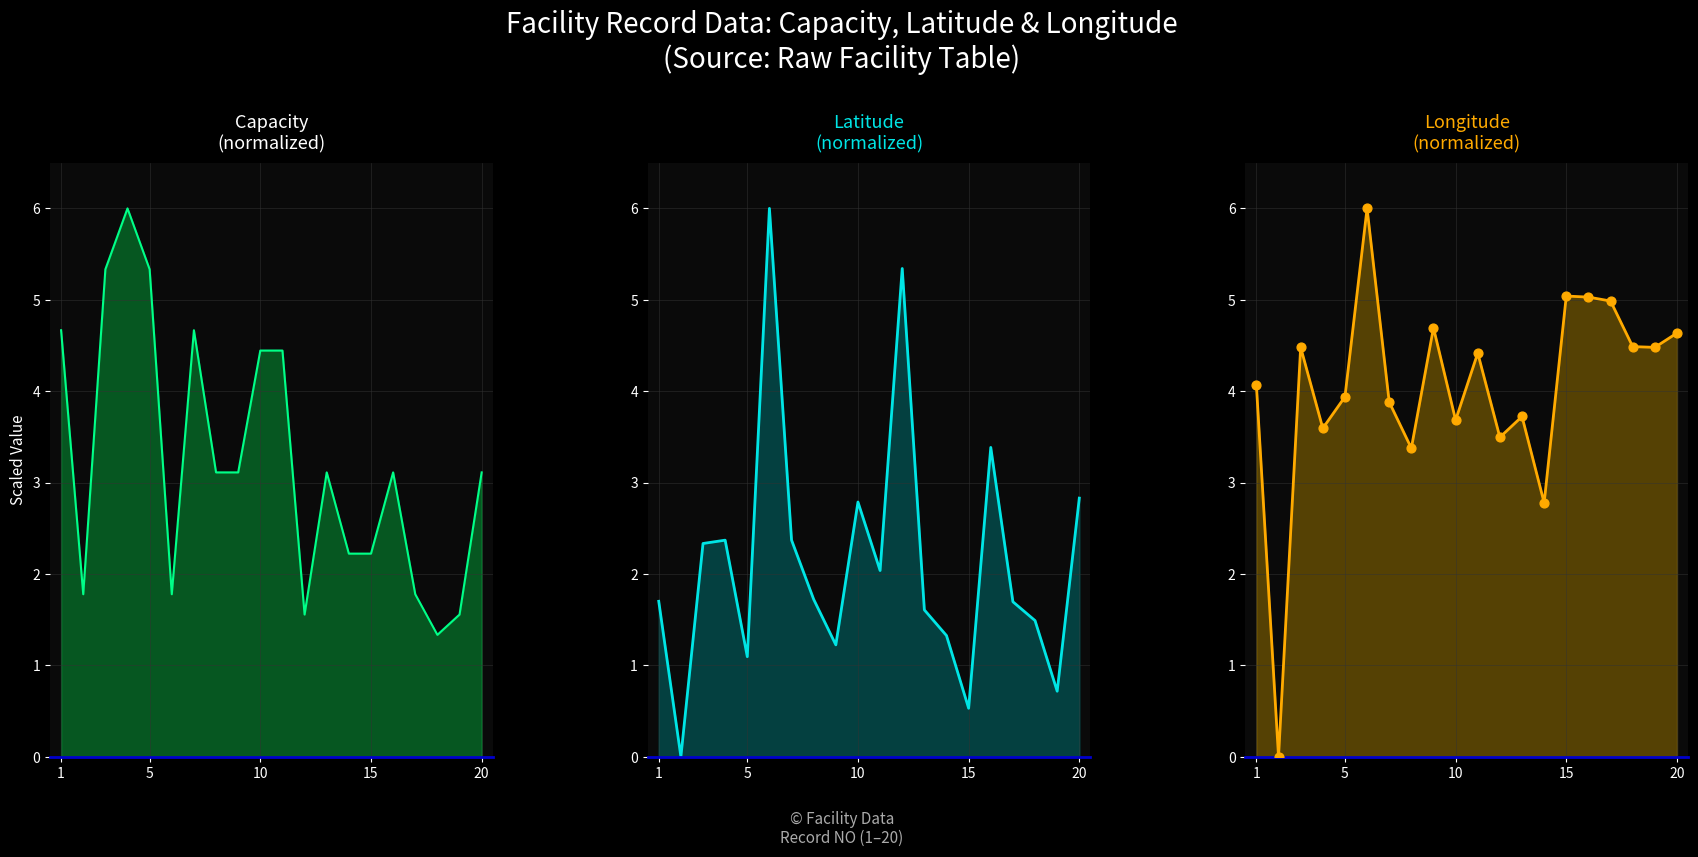

Which series has the widest spread of Y values?

Latitude